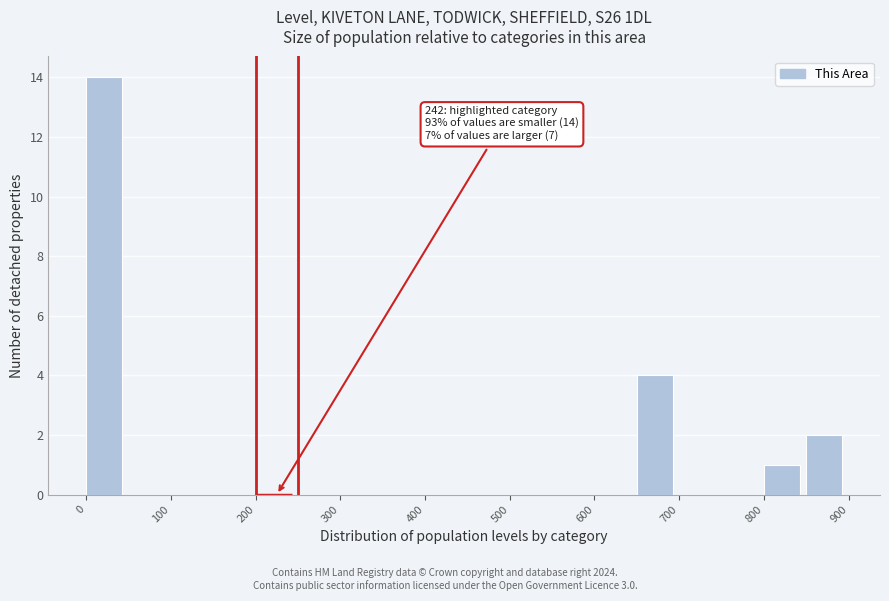

Which range on the x-axis has the tallest bar?

0 to 50